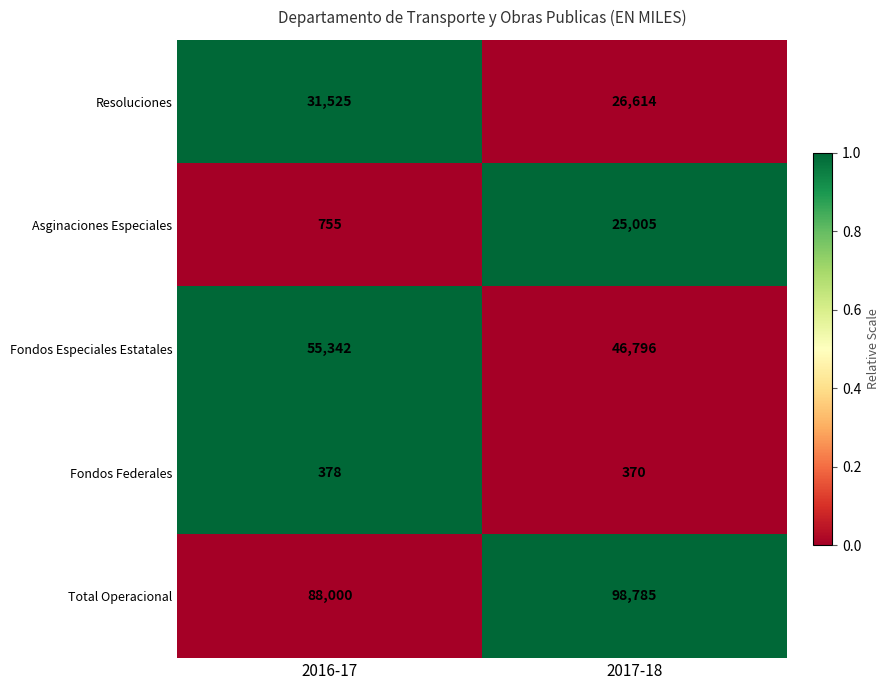

What is the total value across all series at 2017-18?

197570